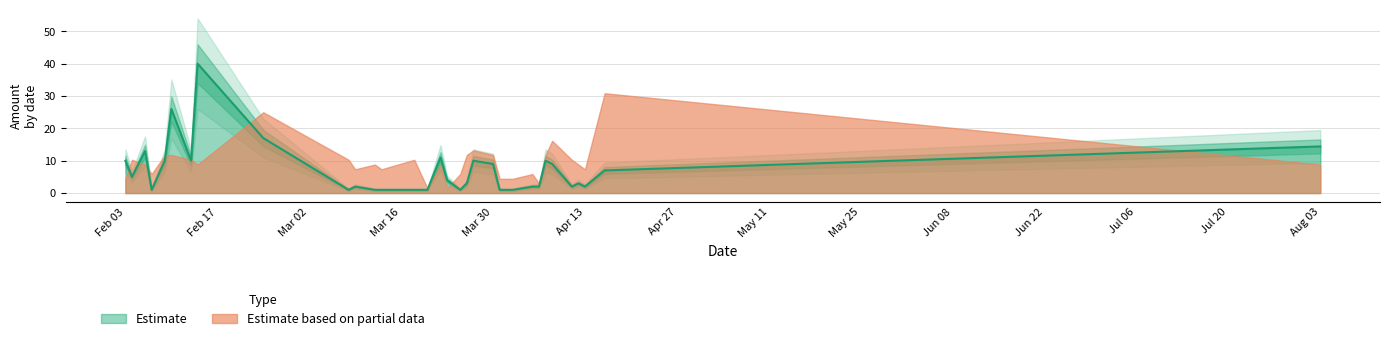

How many categories are shown in the chart?

40